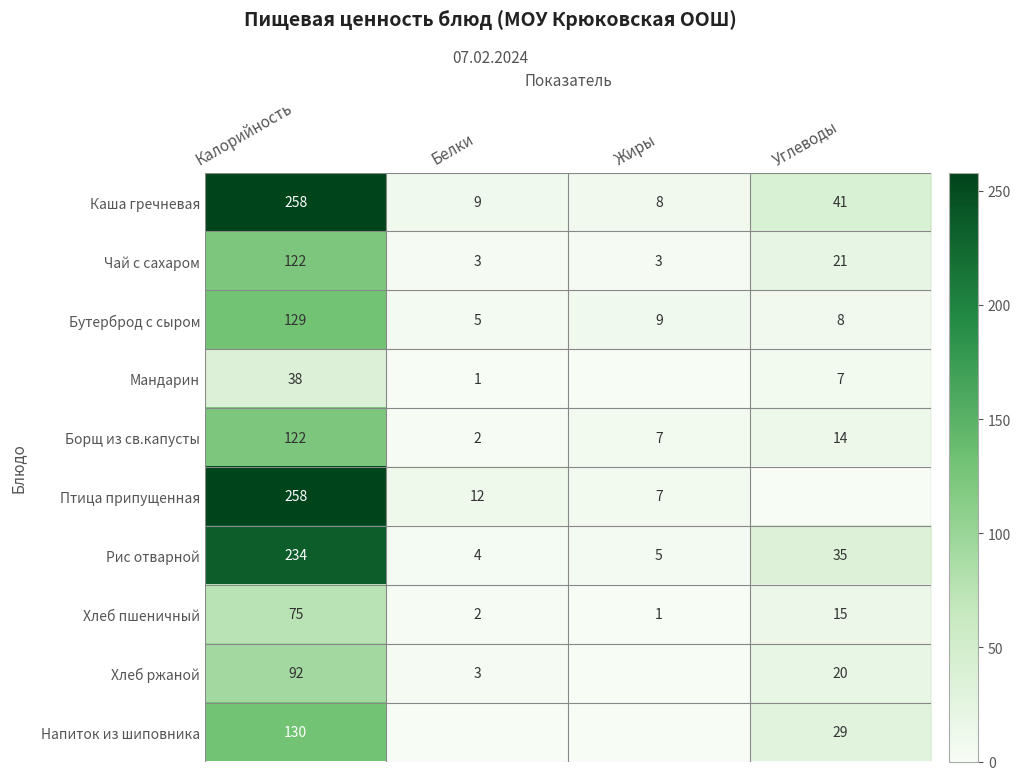

How many values in the Хлеб пшеничный series are below 15?

2